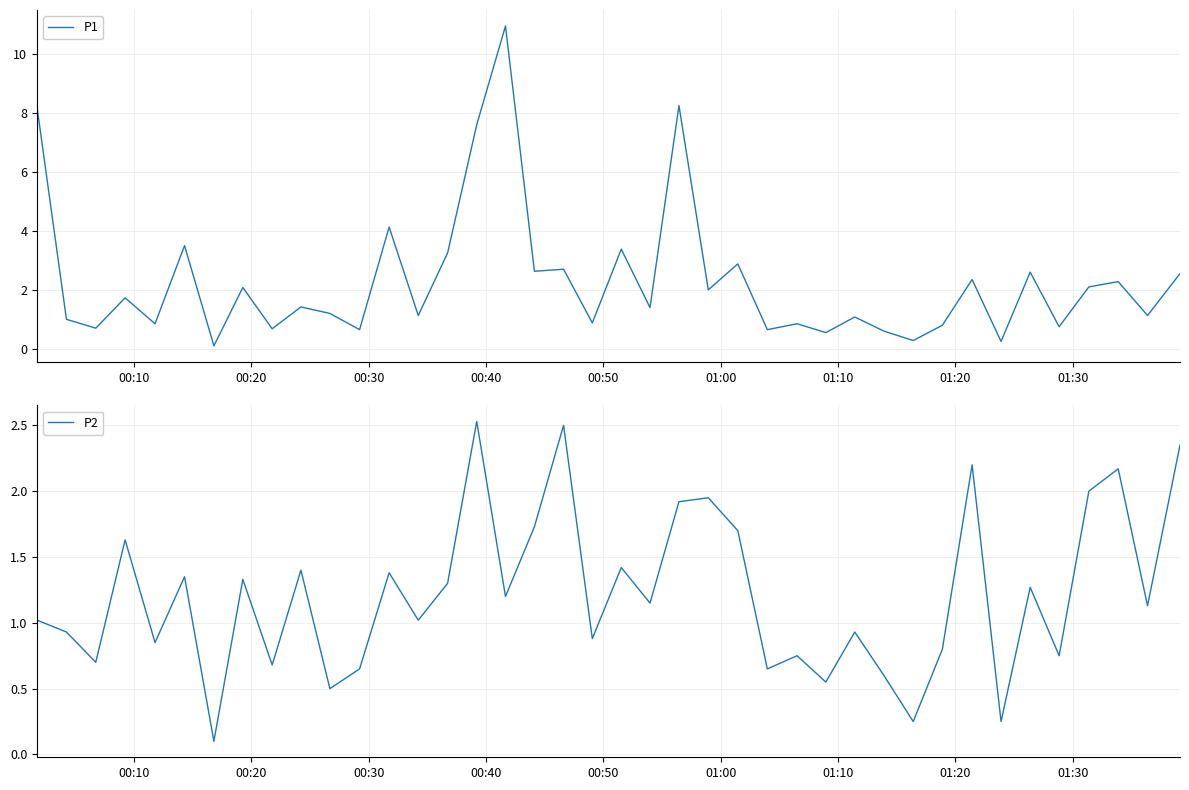

The value of P2 at 33 is 0.4. True or false?

False